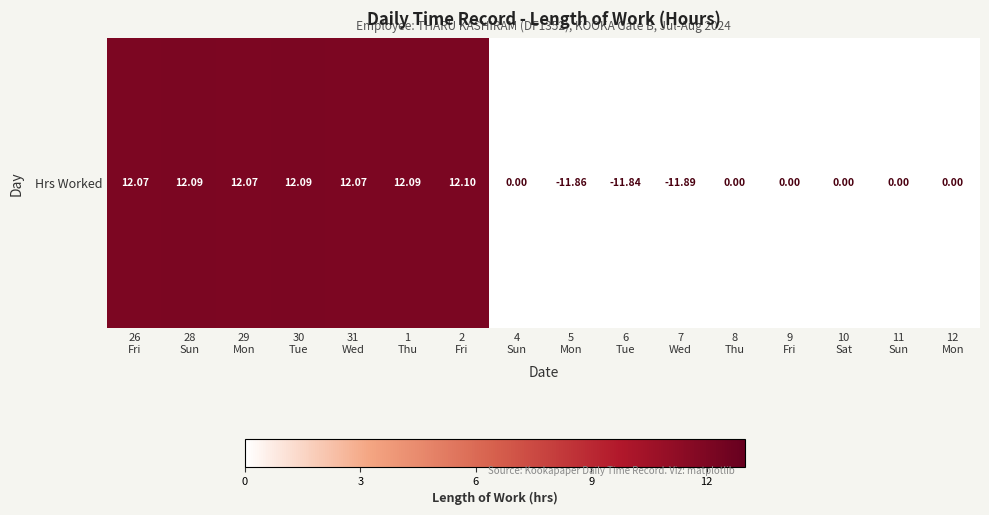

What is the sum of all values?

84.6